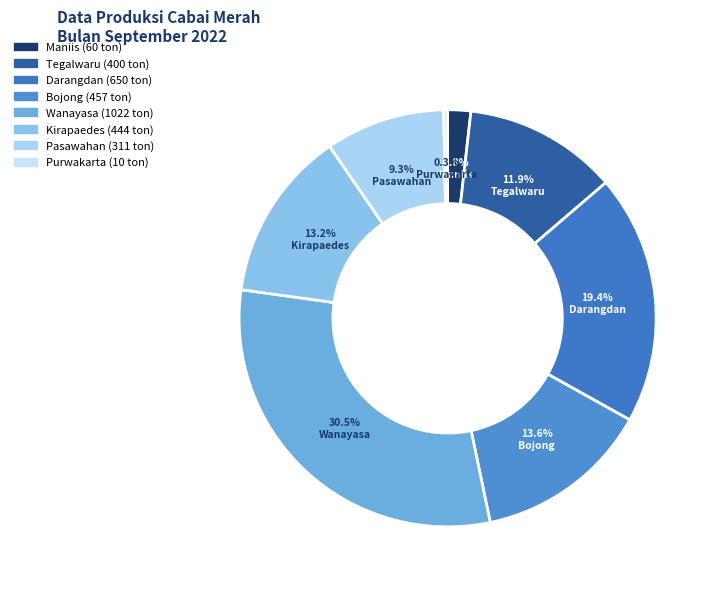

How many segments does this pie chart have?

8